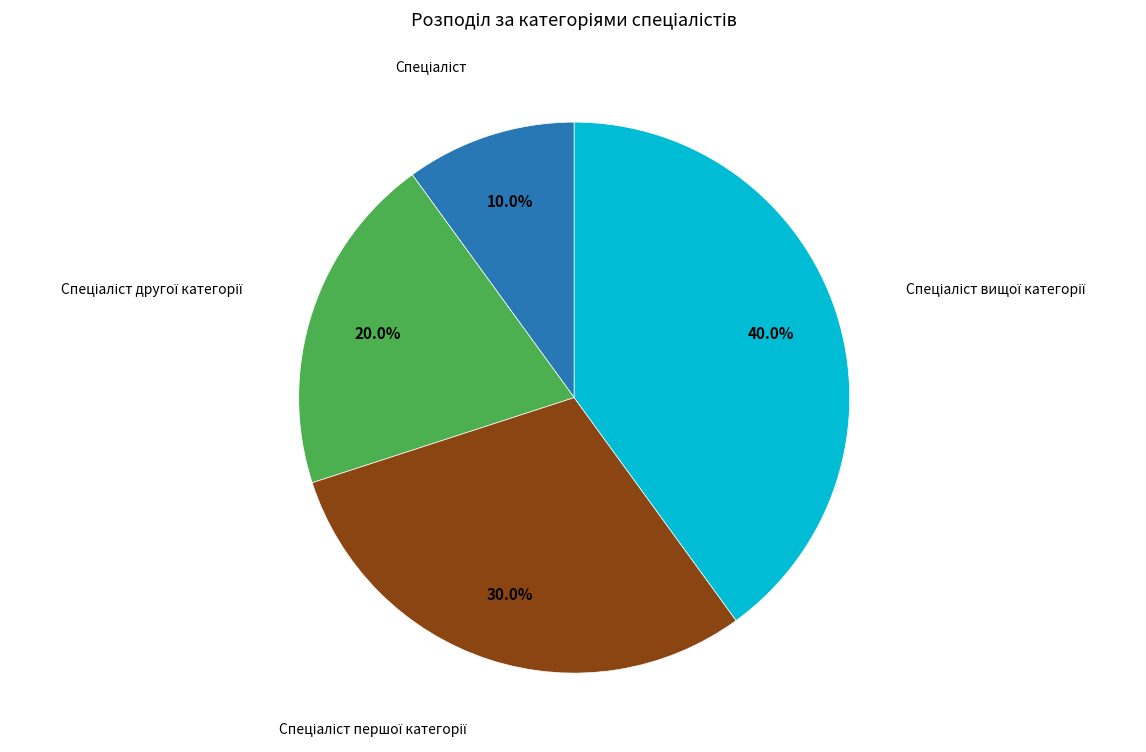

Does any single category account for the majority?

No